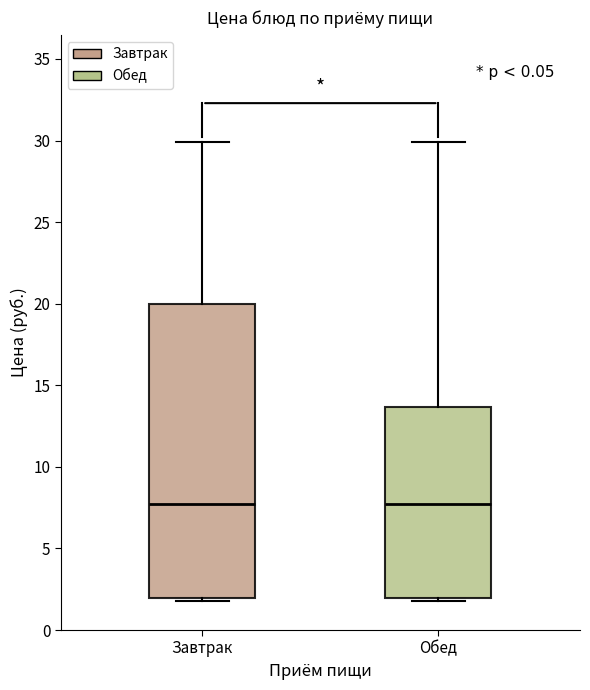

Reading left to right, transcribe this box plot: for each box, give where its median line is, the range the box spans, and where its two whiskers end, as read against the y-axis. The values are not printed on the chart, so give them approximately, as read against the axis.

Завтрак: median 7.5, box 2.0 to 20.0, whiskers 2.0 to 30.0
Обед: median 7.5, box 2.0 to 13.5, whiskers 2.0 to 30.0